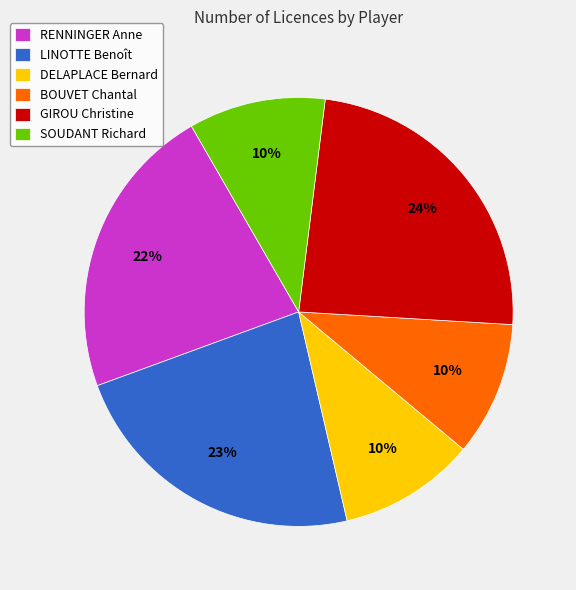

Between GIROU Christine and DELAPLACE Bernard, which is larger?

GIROU Christine